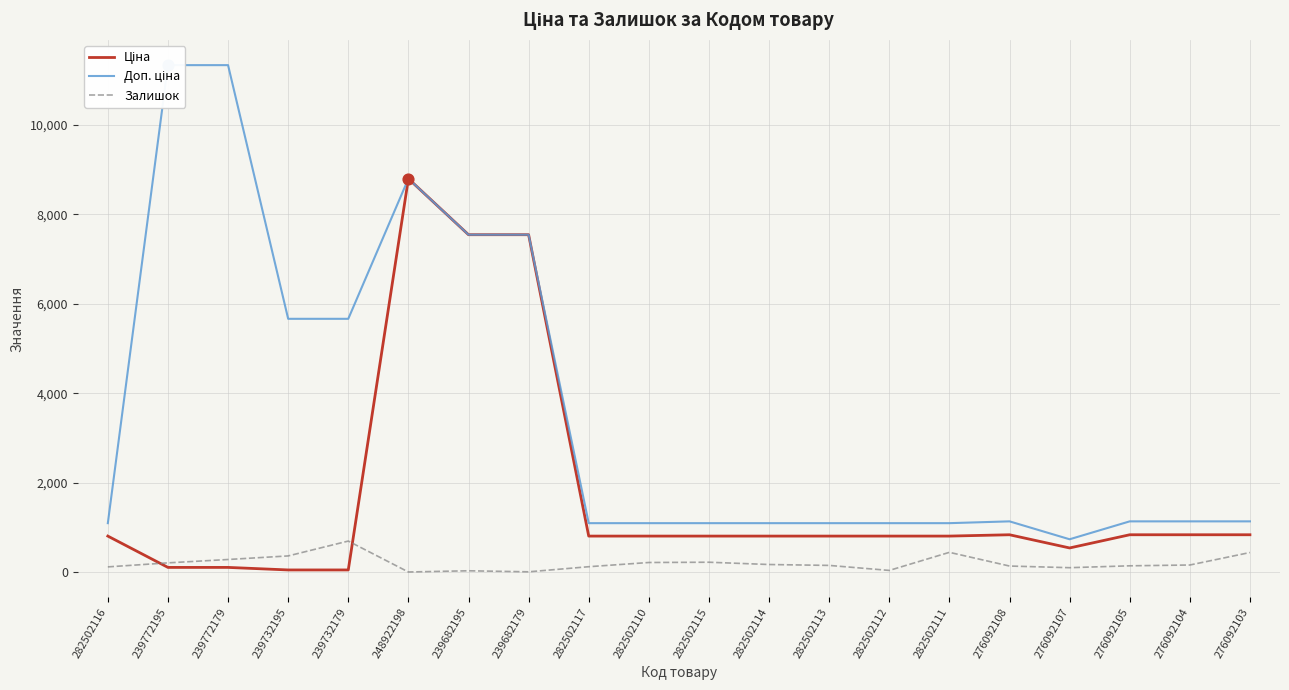

At how many categories does at least one series exceed 10335?

2